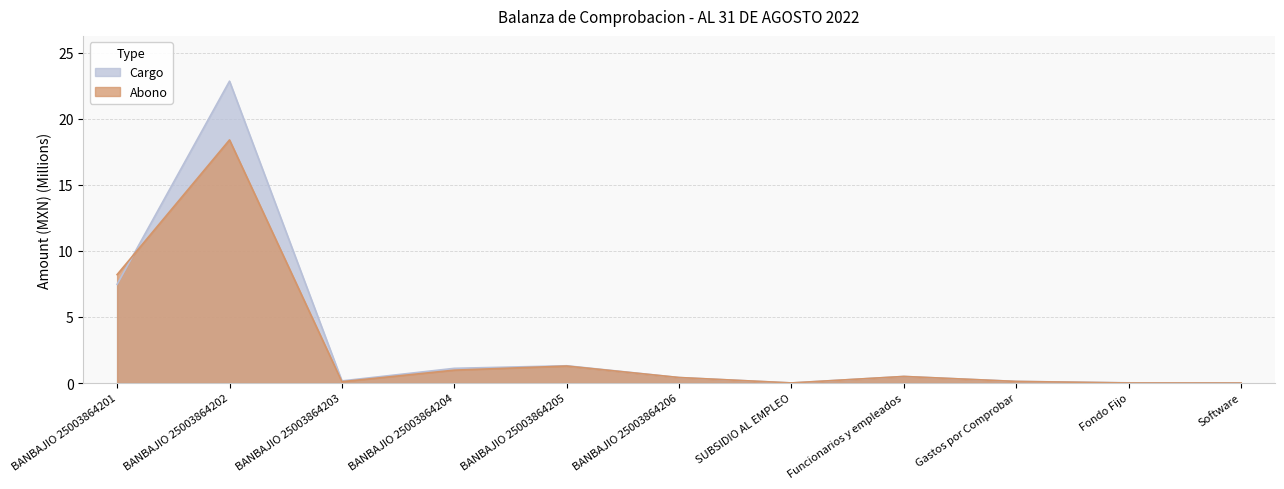

Is it true that Abono equals 0.5 at Funcionarios y empleados?

True